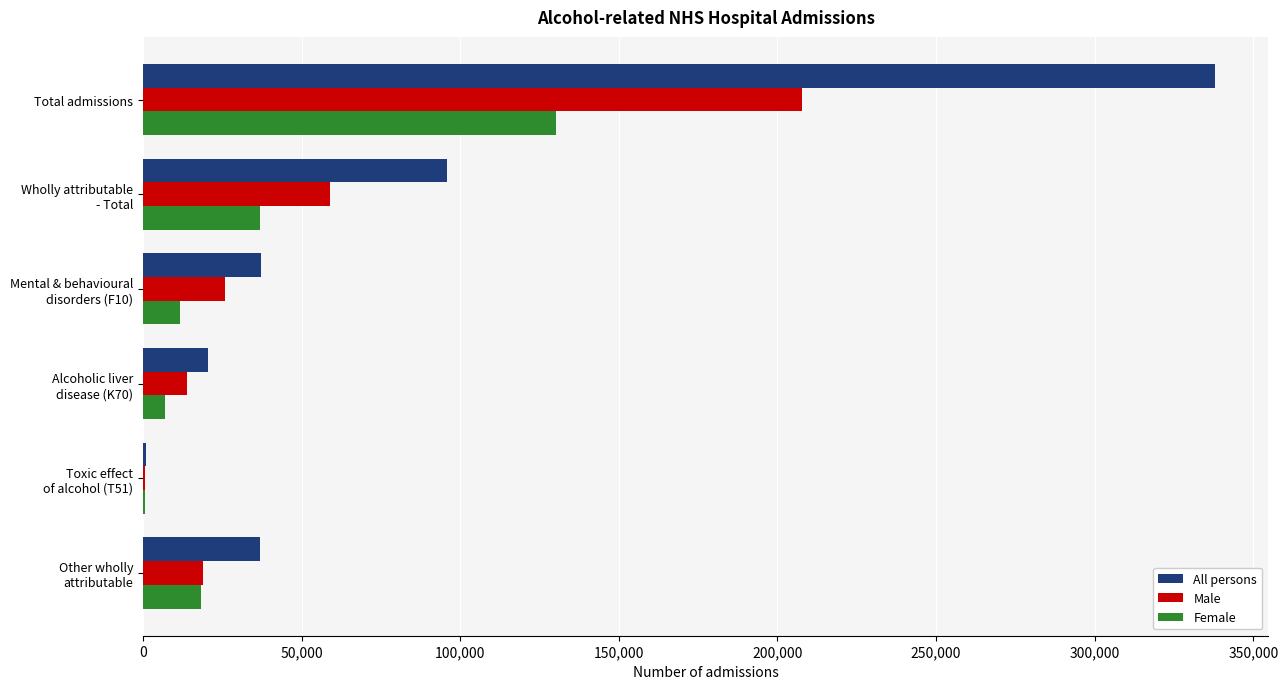

Is it true that Female equals 196242 at Total admissions?

False